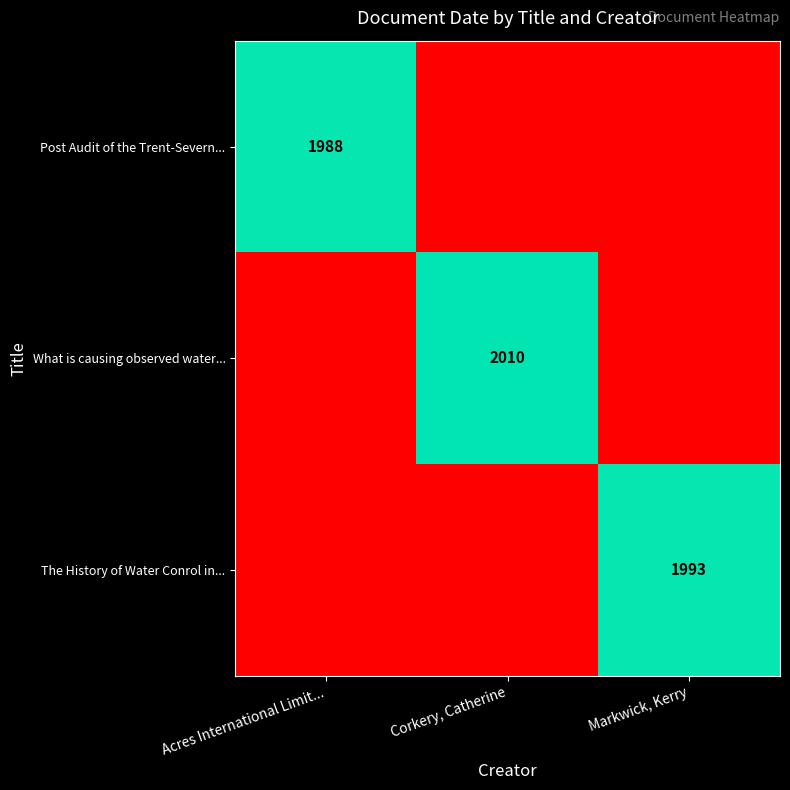

The What is causing observed water... series shows 2010 at Corkery, Catherine. True or false?

True